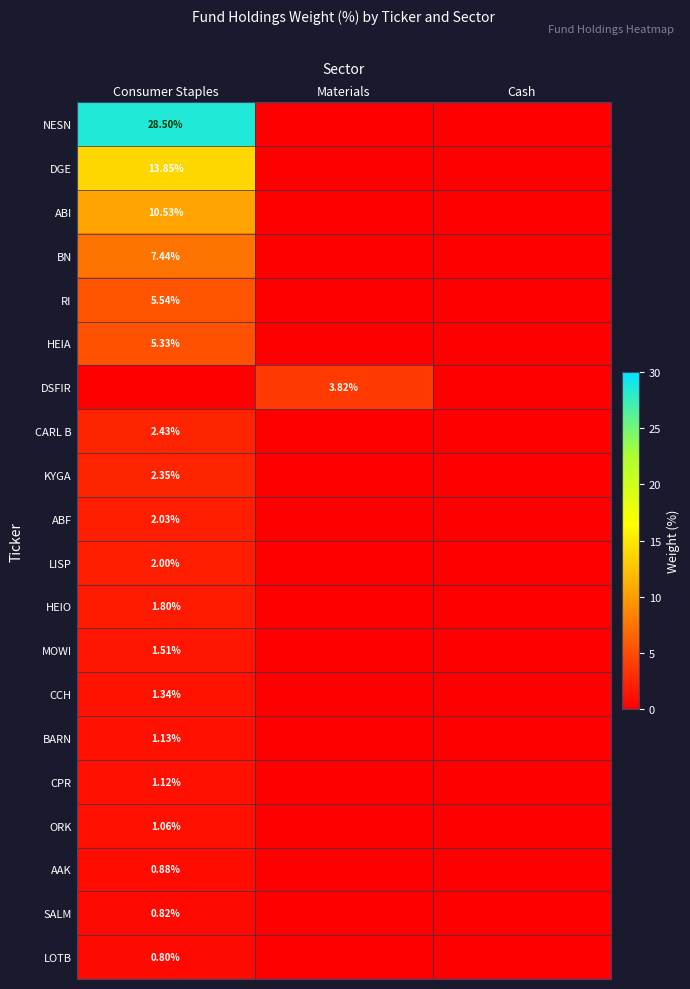

Is the value of AAK at Cash greater than the value of SALM at Cash?

No